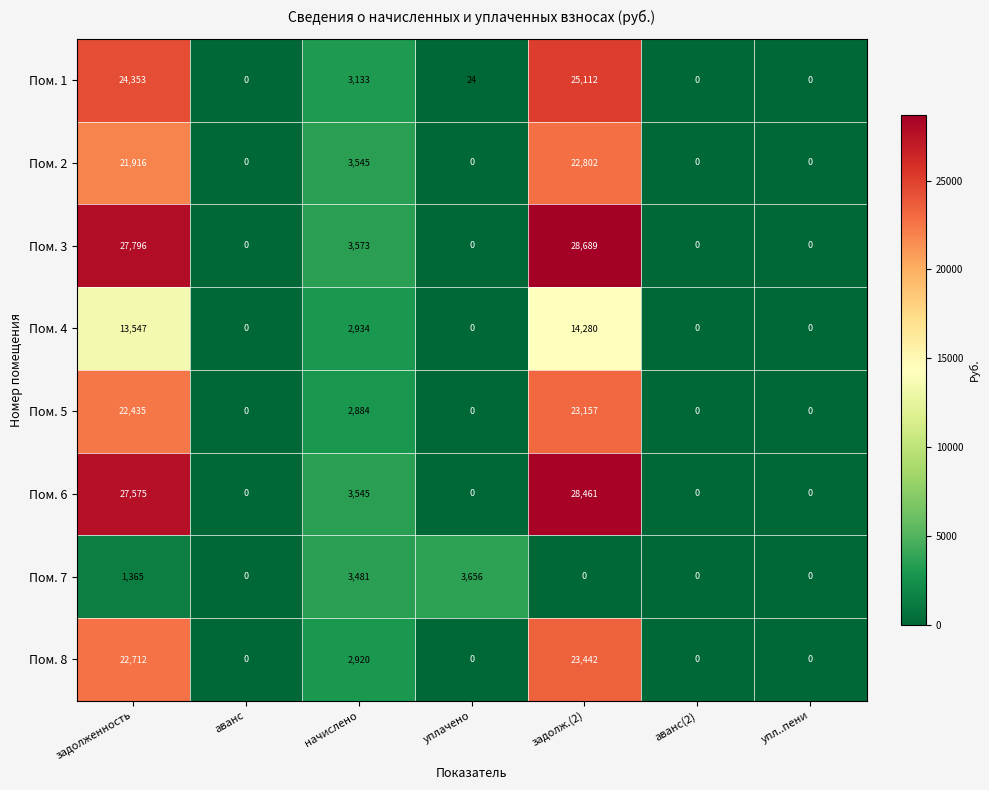

What is the maximum value shown in the chart?

28689